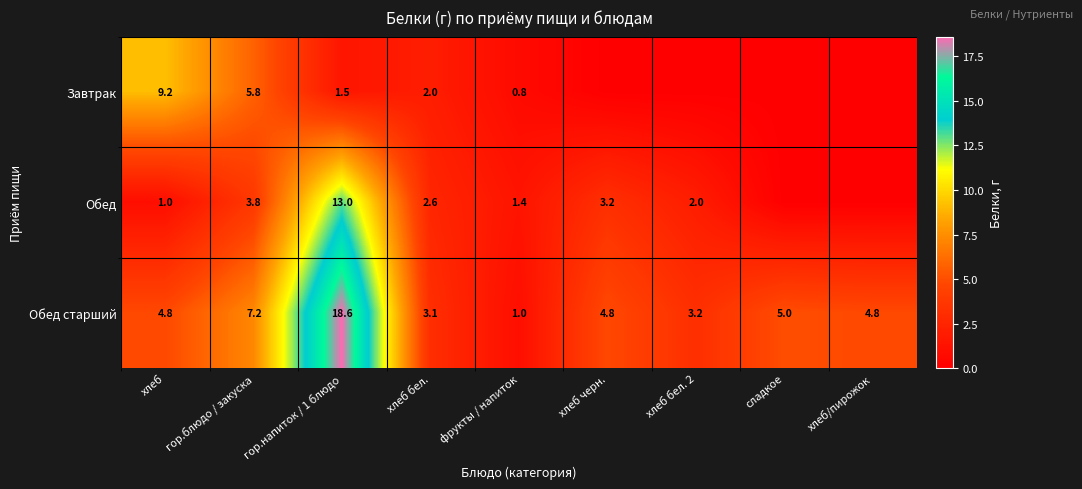

What is the average value of the Обед старший series?

5.8